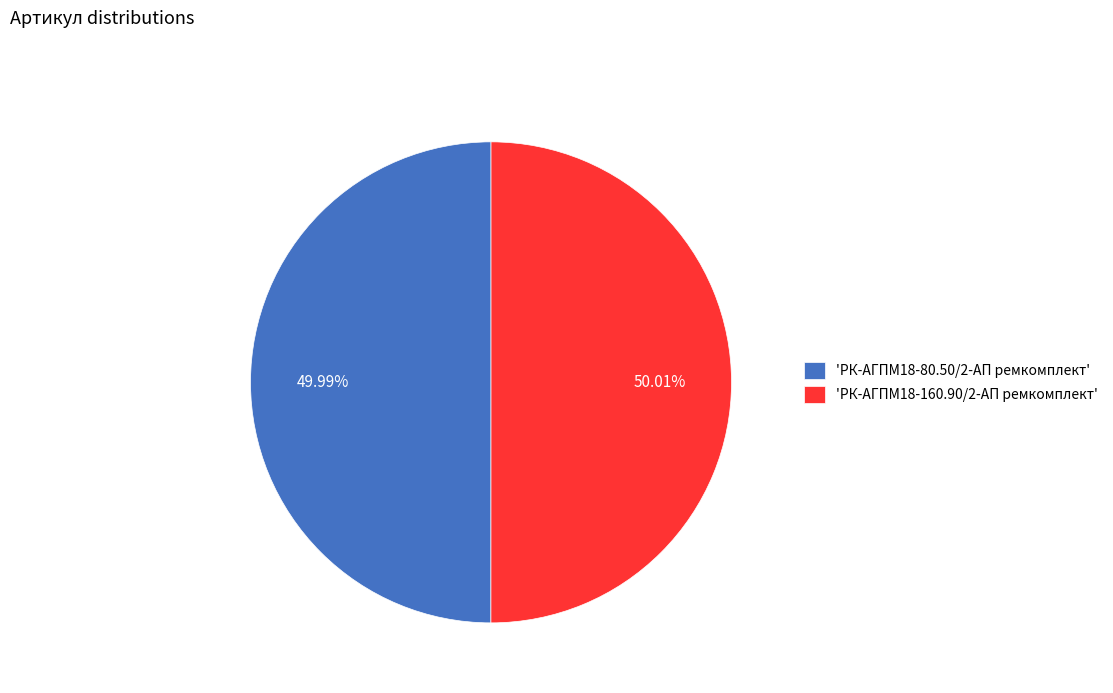

Is there any slice that represents more than half of the pie?

Yes